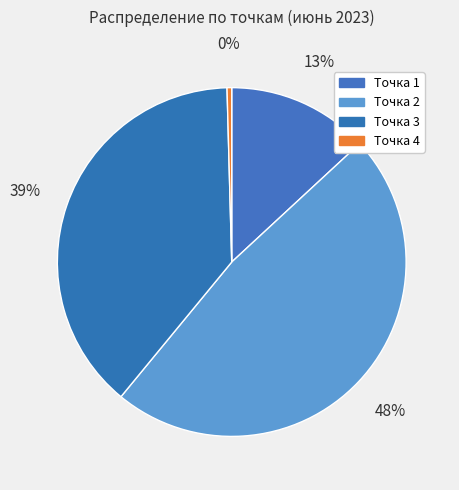

What is the change in value from Точка 2 to Точка 3?

-140645